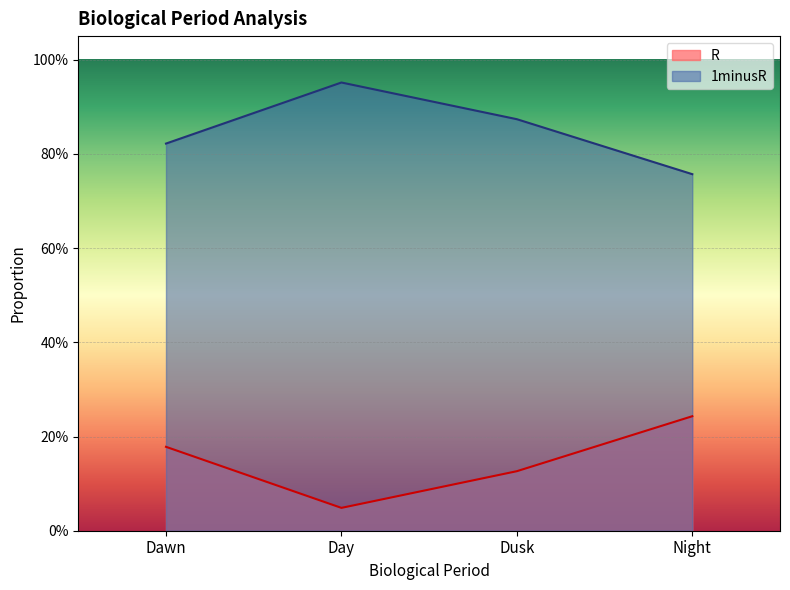

What is the total value across all series at Day?

1.0